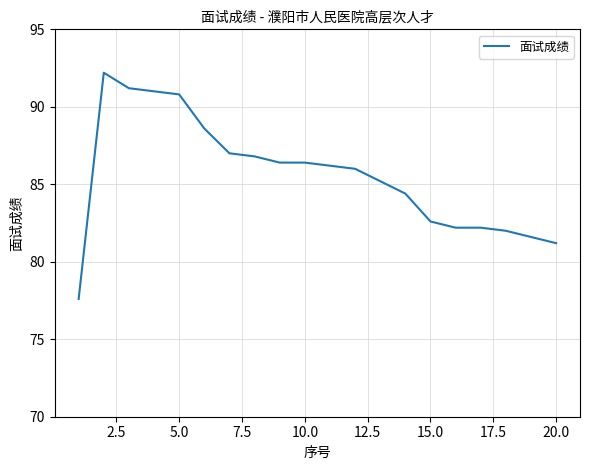

What is the minimum value shown in the chart?

77.6